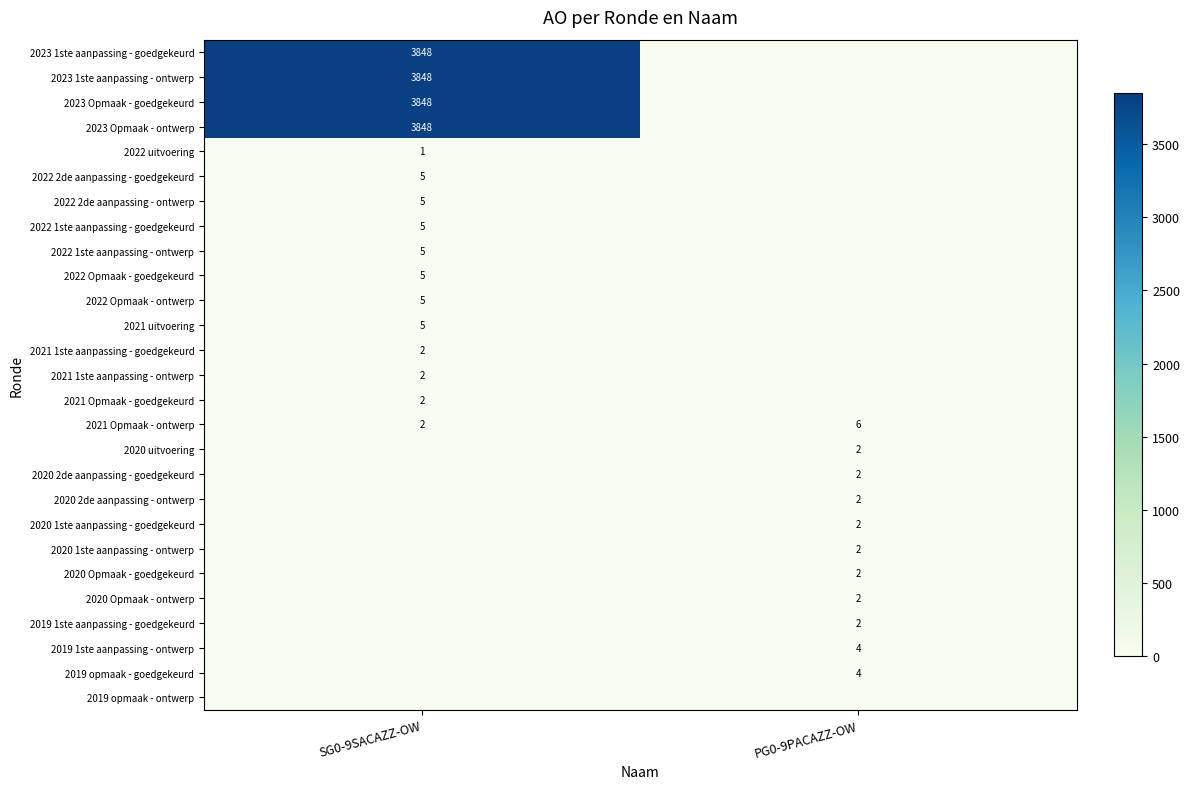

Rank the series at PG0-9PACAZZ-OW from highest to lowest value.

2021 Opmaak - ontwerp, 2019 1ste aanpassing - ontwerp, 2019 opmaak - goedgekeurd, 2020 uitvoering, 2020 2de aanpassing - goedgekeurd, 2020 2de aanpassing - ontwerp, 2020 1ste aanpassing - goedgekeurd, 2020 1ste aanpassing - ontwerp, 2020 Opmaak - goedgekeurd, 2020 Opmaak - ontwerp, 2019 1ste aanpassing - goedgekeurd, 2023 1ste aanpassing - goedgekeurd, 2023 1ste aanpassing - ontwerp, 2023 Opmaak - goedgekeurd, 2023 Opmaak - ontwerp, 2022 uitvoering, 2022 2de aanpassing - goedgekeurd, 2022 2de aanpassing - ontwerp, 2022 1ste aanpassing - goedgekeurd, 2022 1ste aanpassing - ontwerp, 2022 Opmaak - goedgekeurd, 2022 Opmaak - ontwerp, 2021 uitvoering, 2021 1ste aanpassing - goedgekeurd, 2021 1ste aanpassing - ontwerp, 2021 Opmaak - goedgekeurd, 2019 opmaak - ontwerp